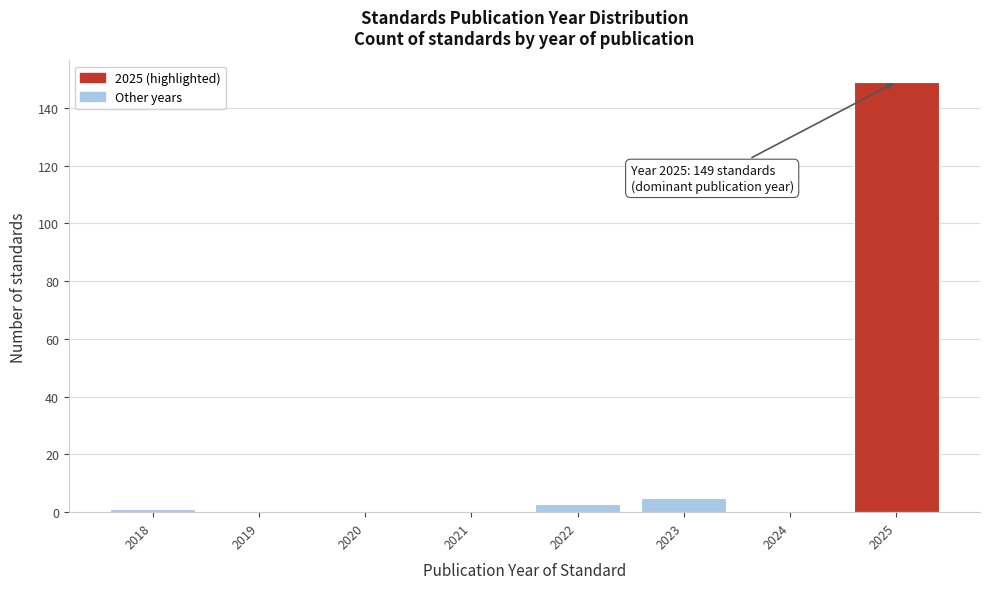

Which range on the x-axis has the tallest bar?

2024.5 to 2025.5